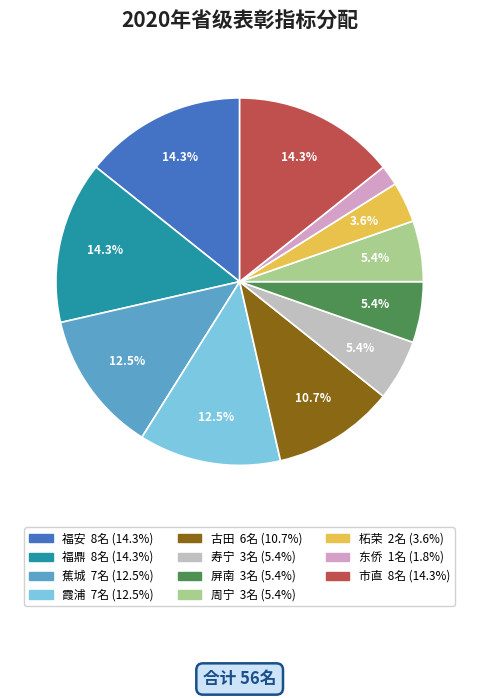

To the nearest percent, what percentage of the pie is 柘荣?

4%